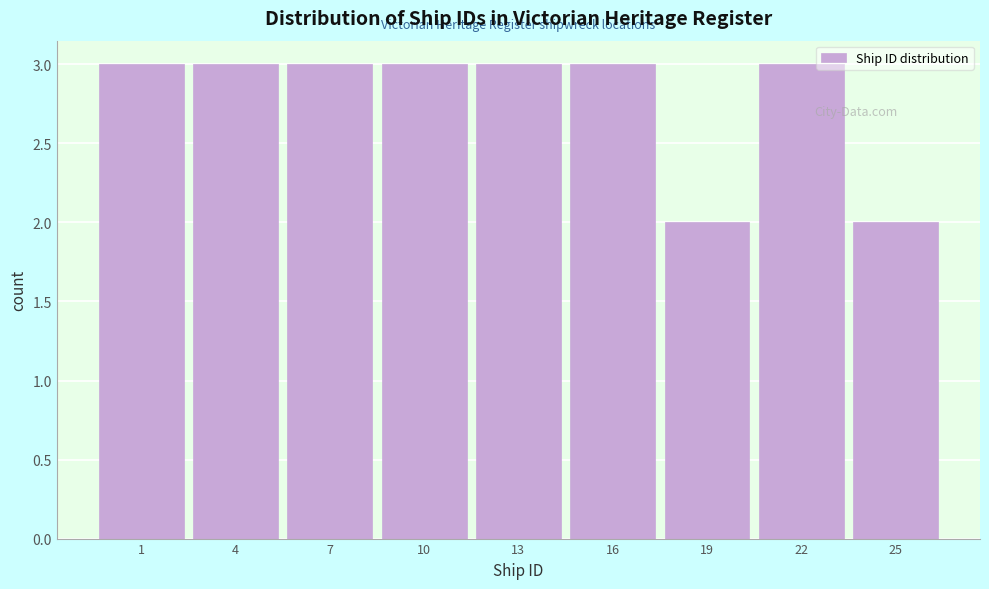

Reading left to right, list all the values displayed in this chart.

1=3	4=3	7=3	10=3	13=3	16=3	19=2	22=3	25=2